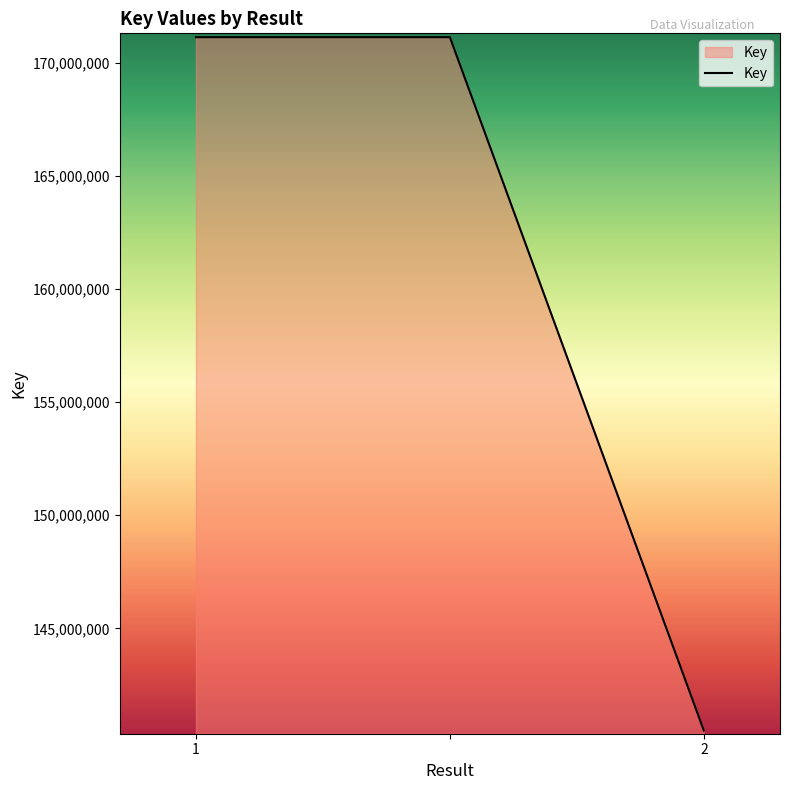

What is the difference between the maximum and minimum values?

30656469